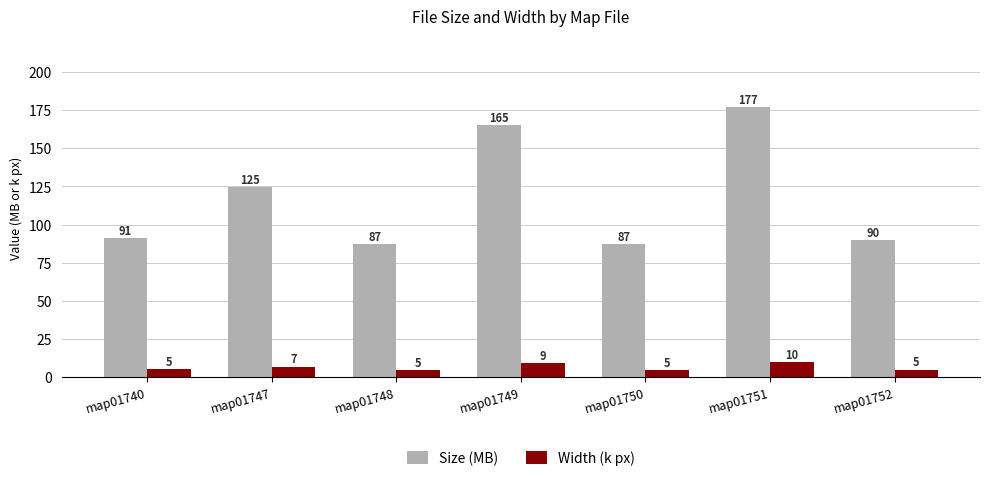

At which category is the sum across all series the highest?

map01751